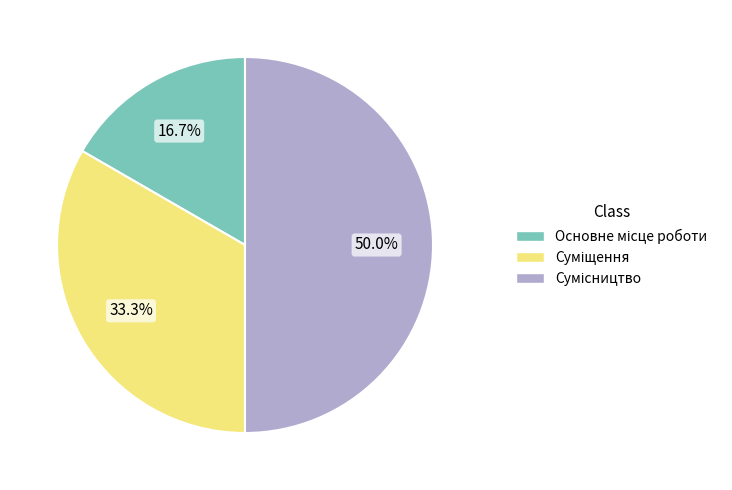

How many segments does this pie chart have?

3